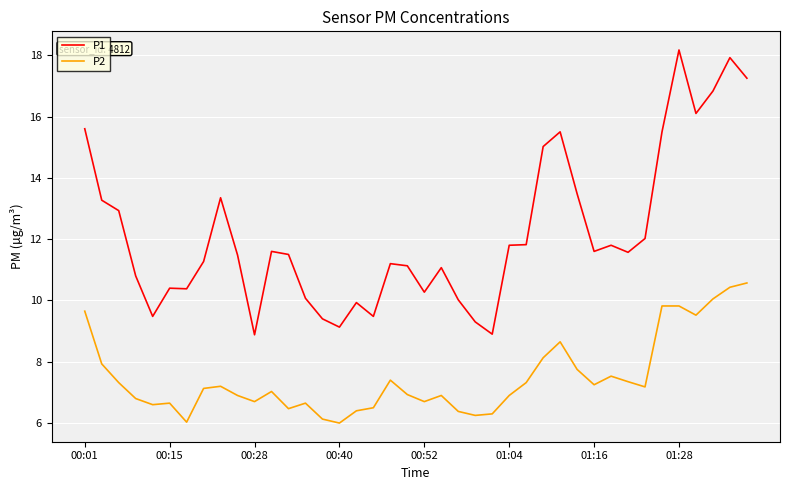

Which series has the widest spread of values?

P1